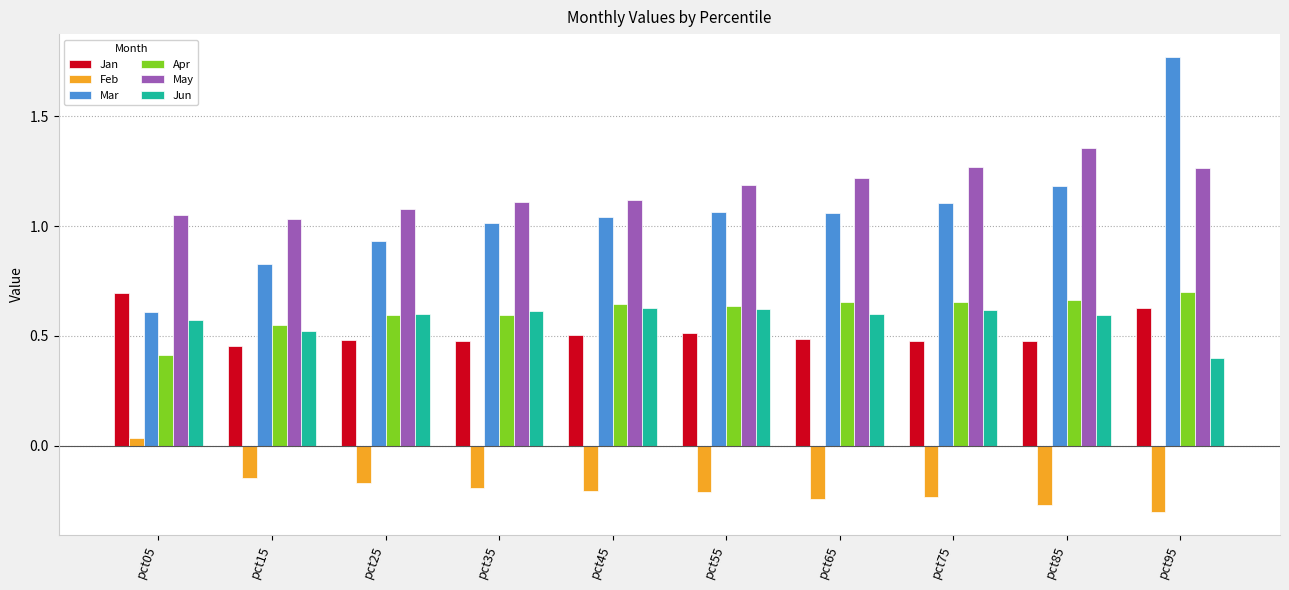

Where is Feb nearest to the value 0?

pct05